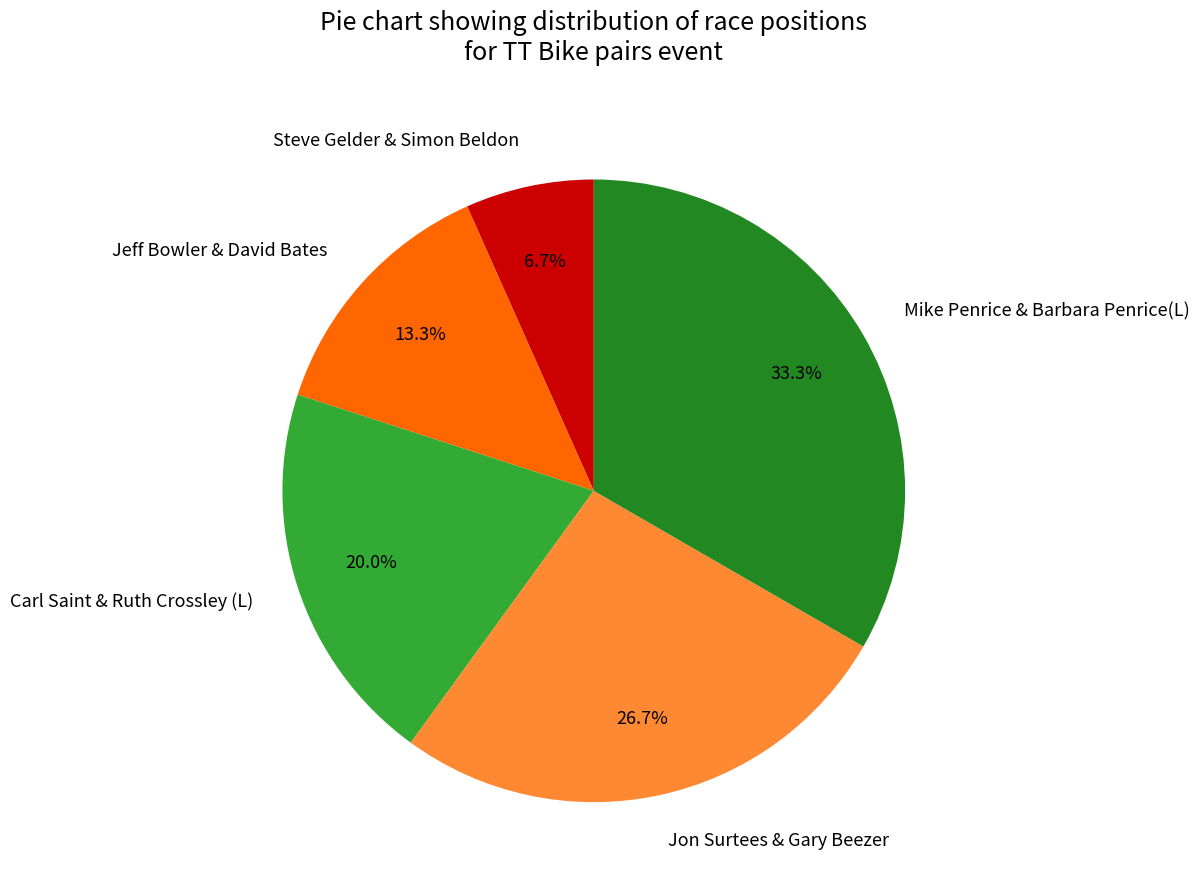

What is the largest slice in the pie chart?

Mike Penrice & Barbara Penrice(L)